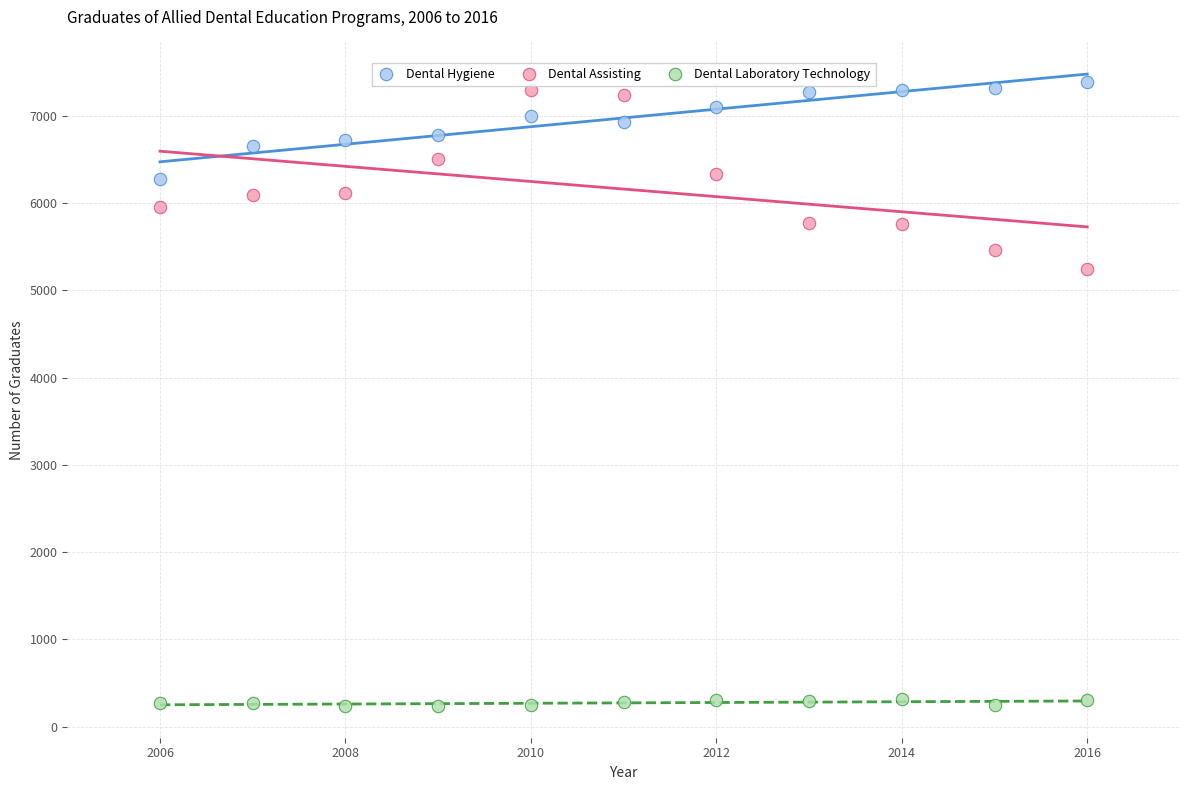

Which series contains the lowest Y value?

Dental Laboratory Technology